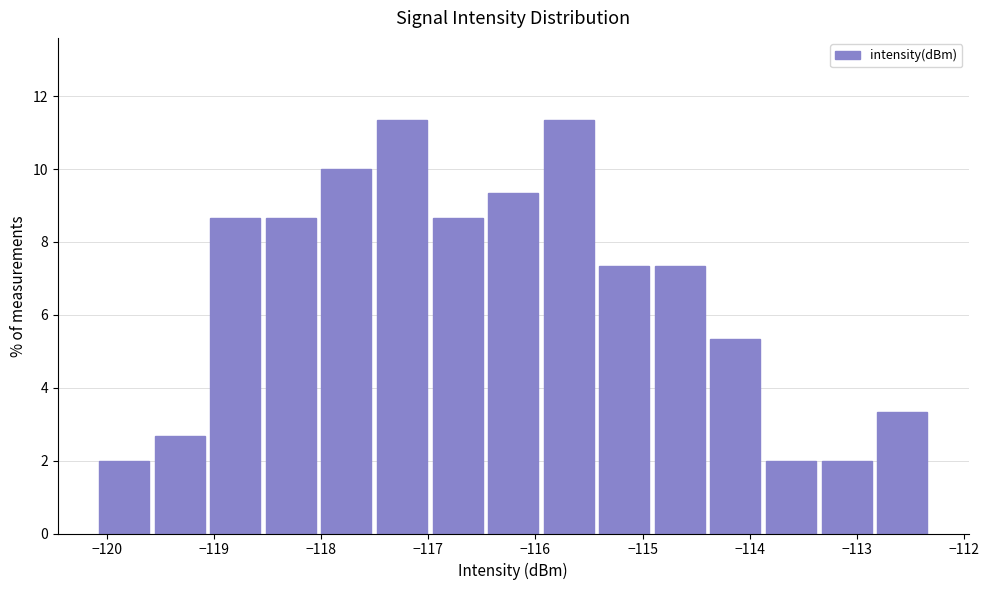

Reading left to right, transcribe this chart: for each bar, give the range it covers on the x-axis and its height. Neither the bar edges nor the heights are printed on the chart, so give them approximately, as read against the axes.

-120.1 to -119.6: 2.0
-119.6 to -119.1: 2.6
-119.1 to -118.5: 8.6
-118.5 to -118.0: 8.6
-118.0 to -117.5: 10.0
-117.5 to -117.0: 11.4
-117.0 to -116.5: 8.6
-116.5 to -115.9: 9.4
-115.9 to -115.4: 11.4
-115.4 to -114.9: 7.4
-114.9 to -114.4: 7.4
-114.4 to -113.9: 5.4
-113.9 to -113.4: 2.0
-113.4 to -112.8: 2.0
-112.8 to -112.3: 3.4